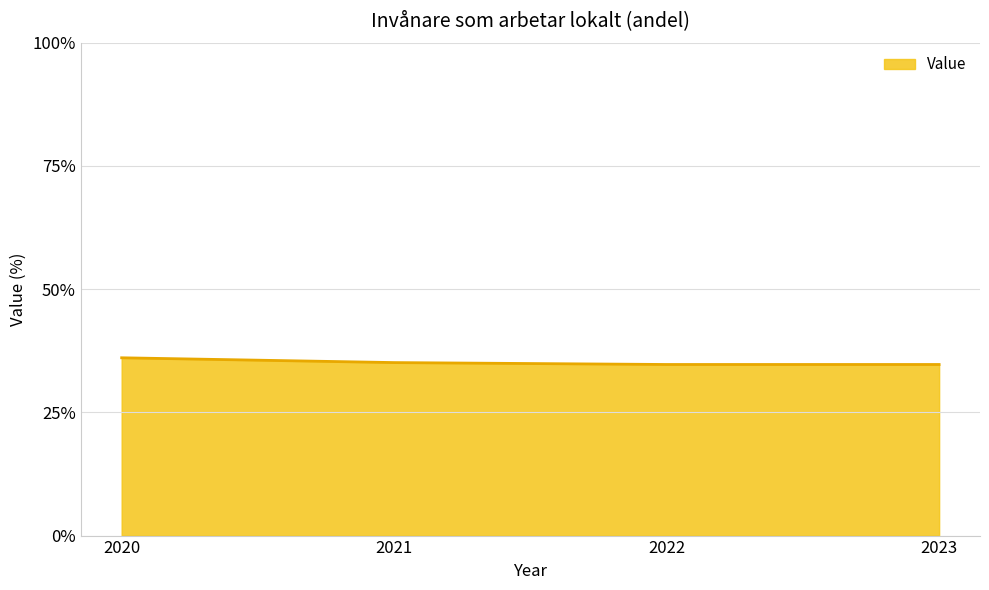

How many interior local valleys (lower than both neighbors) does the data have?

1